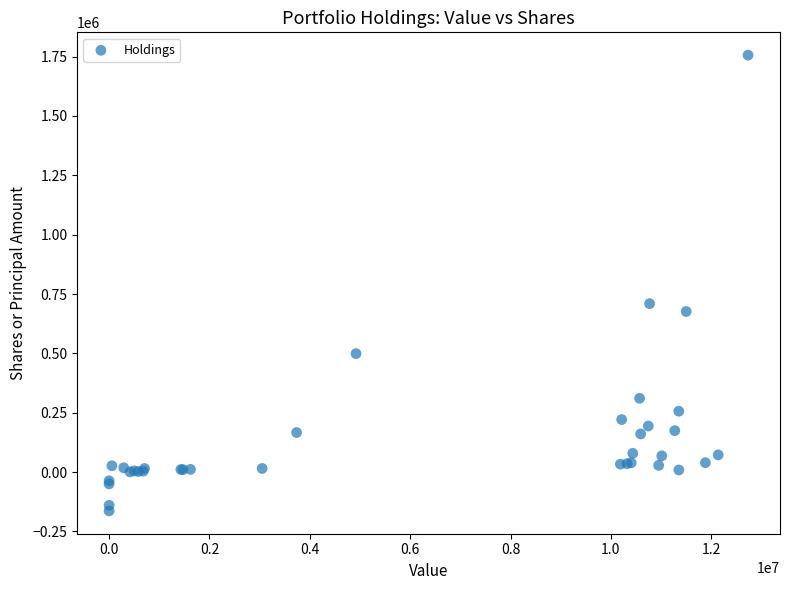

What Y value in the scatter plot is closest to 796379?

709523